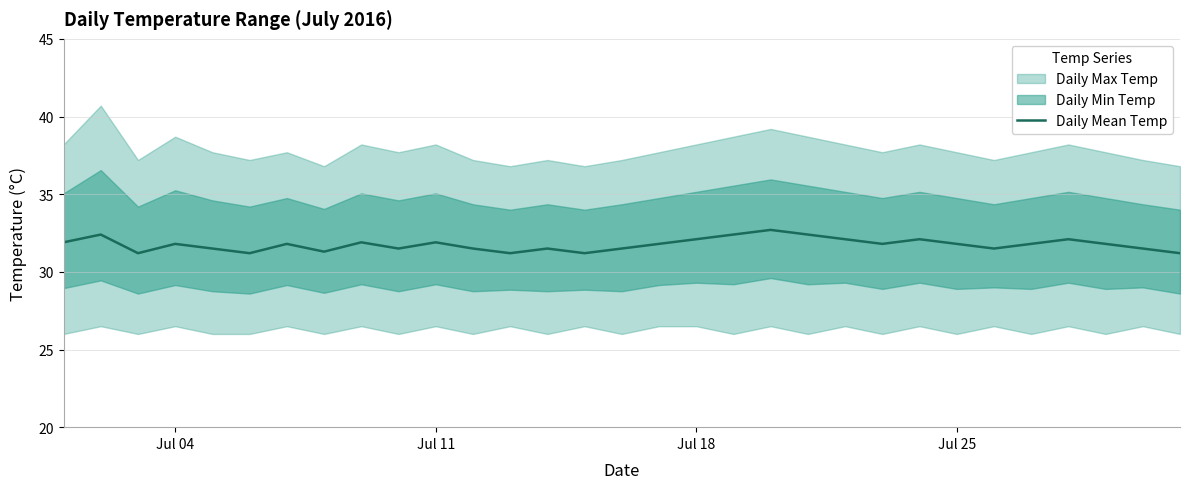

What is the minimum value for Daily Mean Temp?

31.2